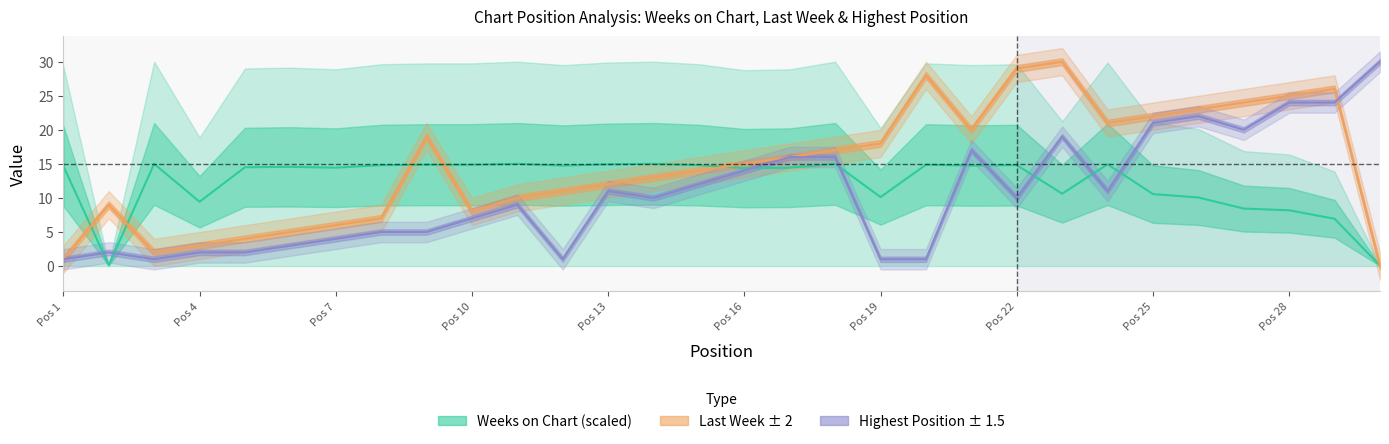

What is the average value of the Last Week series?

14.6